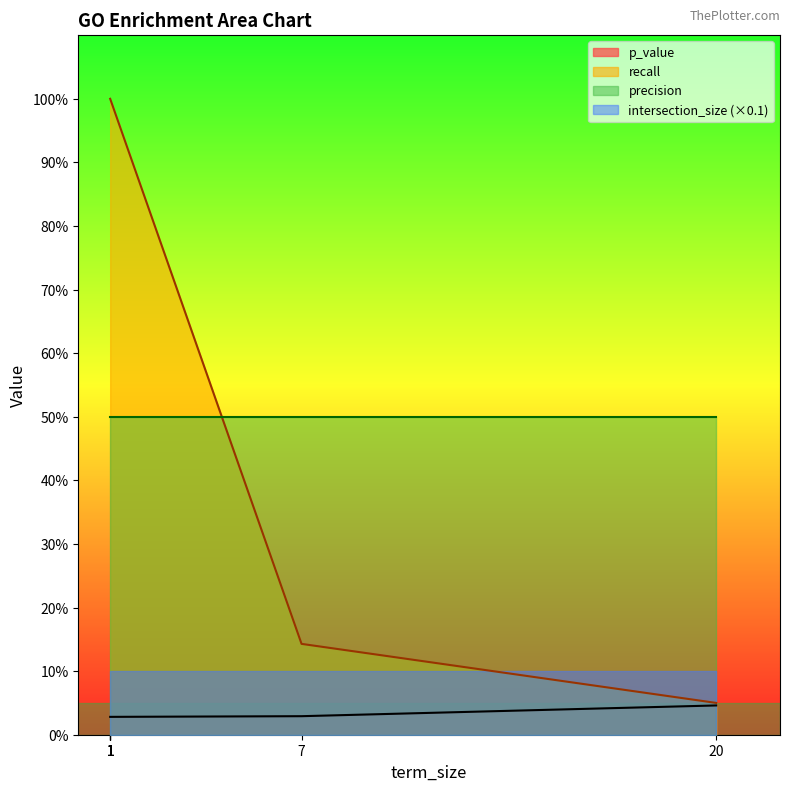

What is the sum of the recall values at 20 and 1?

1.1